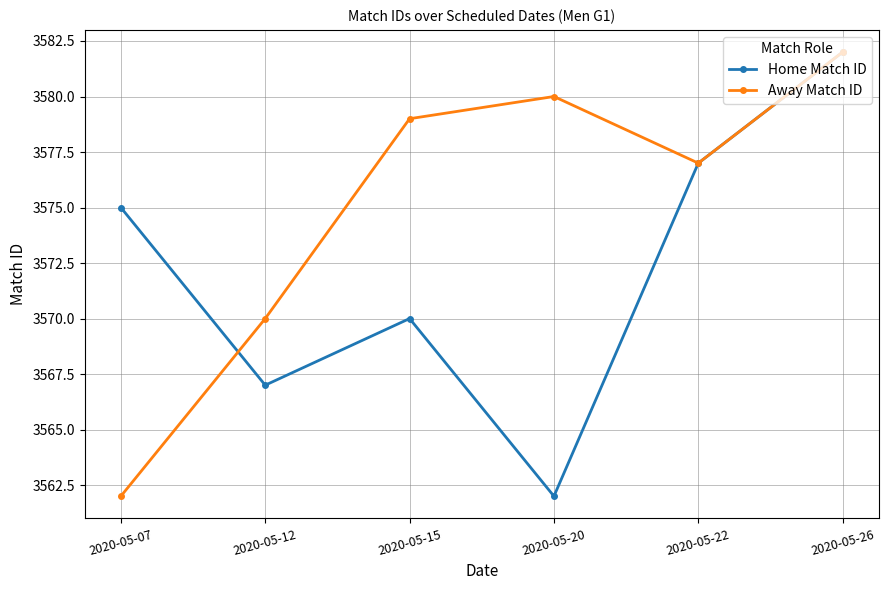

How many lines are shown in the chart?

2